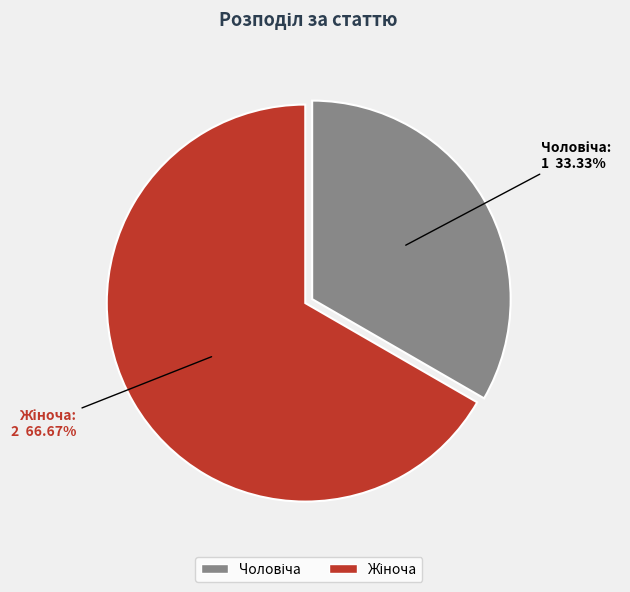

To the nearest percent, what is the average slice percentage?

50%